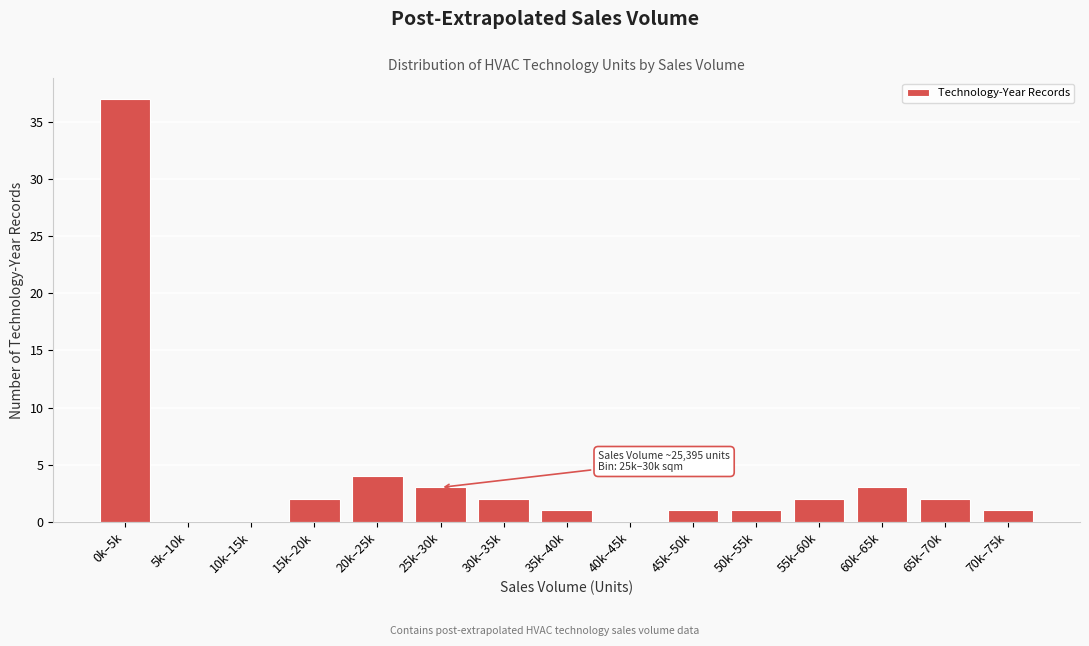

Reading left to right, extract all data points from this chart.

0k–5k=37	5k–10k=0	10k–15k=0	15k–20k=2	20k–25k=4	25k–30k=3	30k–35k=2	35k–40k=1	40k–45k=0	45k–50k=1	50k–55k=1	55k–60k=2	60k–65k=3	65k–70k=2	70k–75k=1